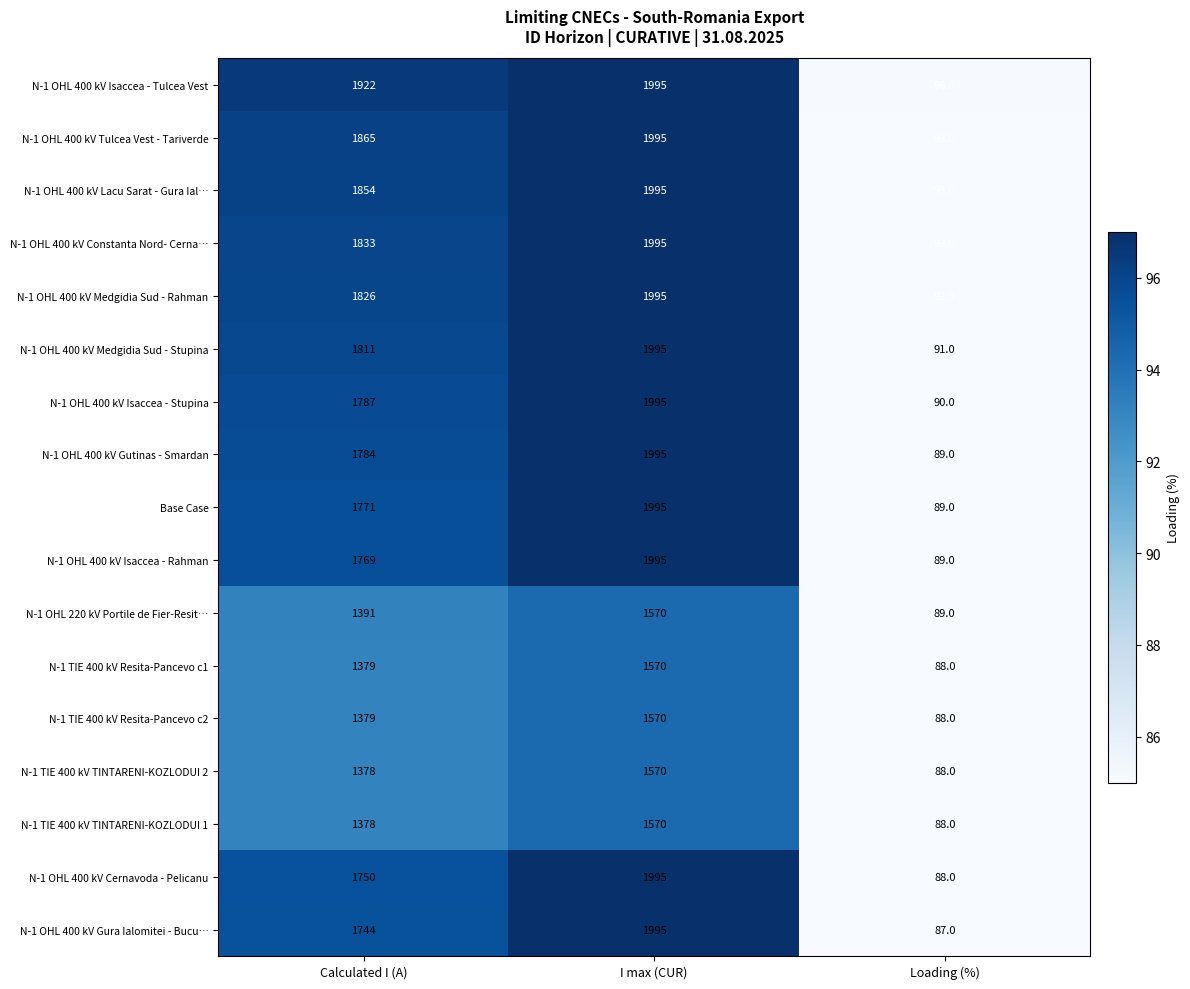

At which category is the sum across all series the highest?

I max (CUR)